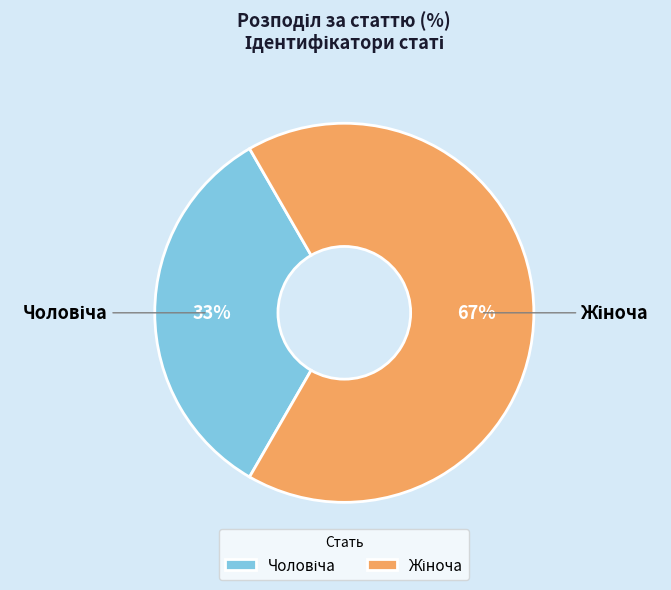

To the nearest percent, what is the average slice percentage?

50%